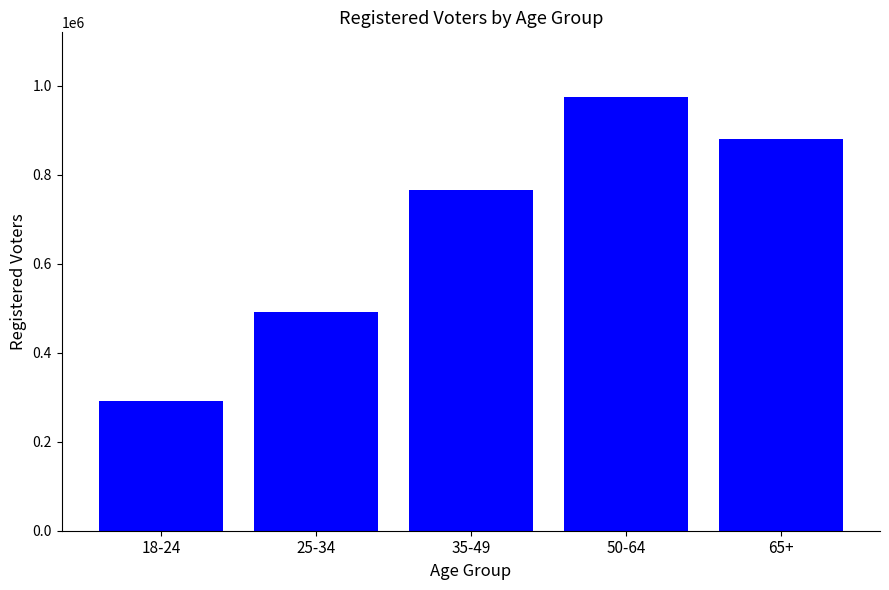

What is the difference between the values at 50-64 and 65+?

92865